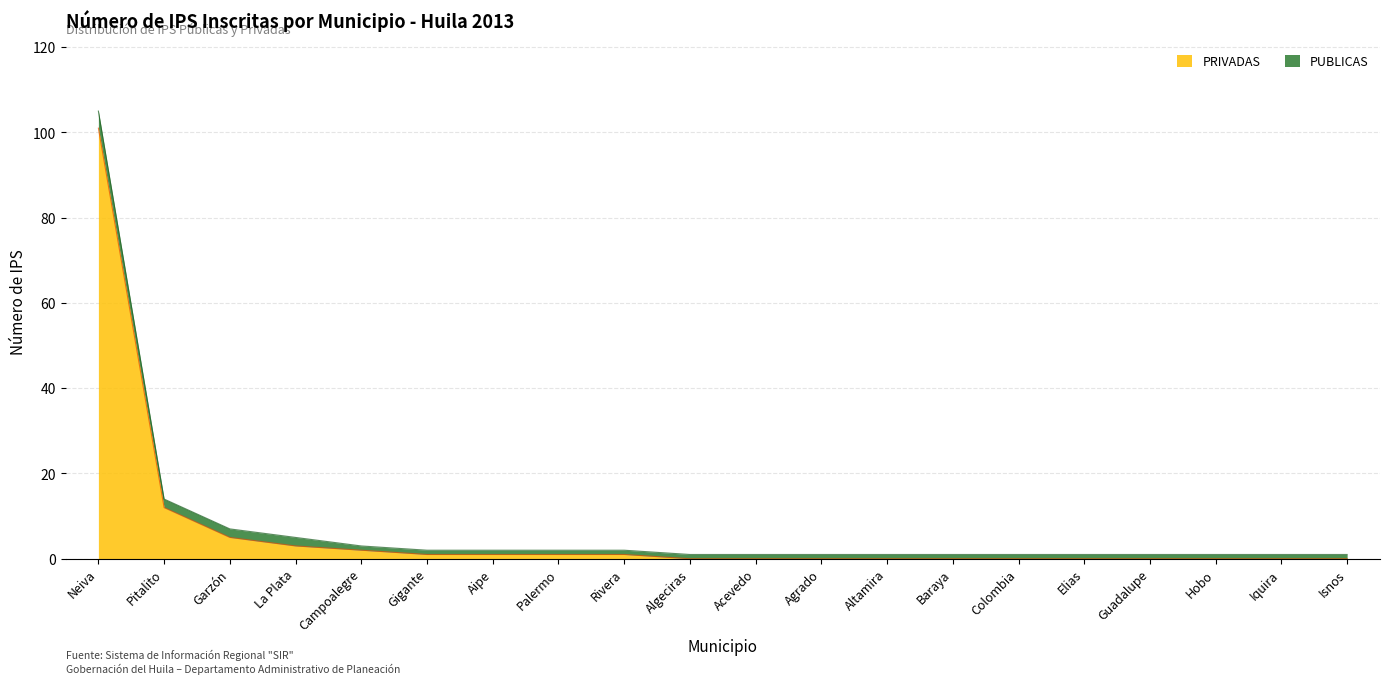

At which label is the value closest to 50?

Pitalito